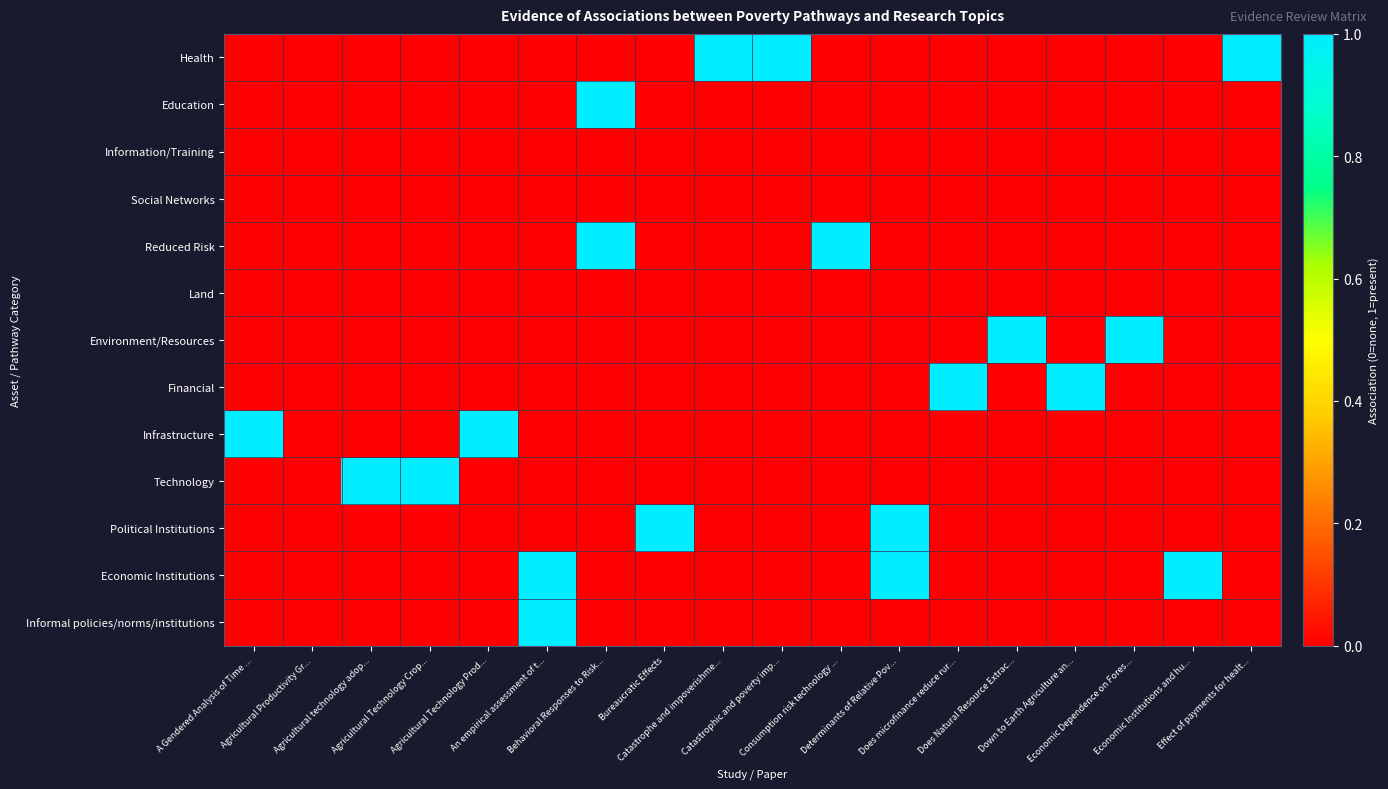

Which series has the largest range (max minus min)?

Health